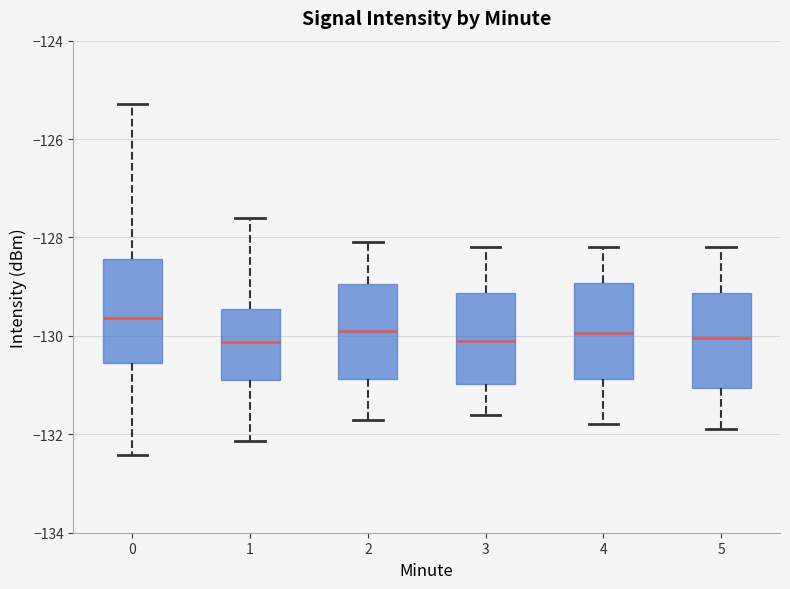

Reading left to right, read every box against the y-axis: the position of its median line, the range the box covers, and the ends of its whiskers. The values are not printed on the chart, so give them approximately, as read against the axis.

0: median -129.6, box -130.6 to -128.4, whiskers -132.4 to -125.2
1: median -130.2, box -130.8 to -129.4, whiskers -132.2 to -127.6
2: median -129.8, box -130.8 to -129.0, whiskers -131.6 to -128.0
3: median -130.0, box -131.0 to -129.2, whiskers -131.6 to -128.2
4: median -130.0, box -130.8 to -129.0, whiskers -131.8 to -128.2
5: median -130.0, box -131.0 to -129.2, whiskers -131.8 to -128.2